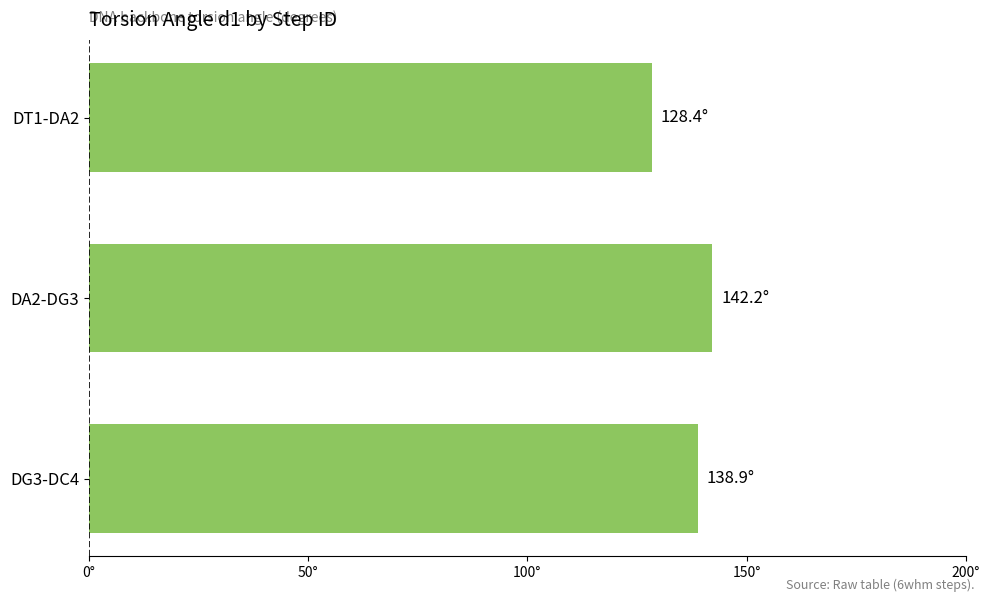

Are the bars horizontal?

Yes